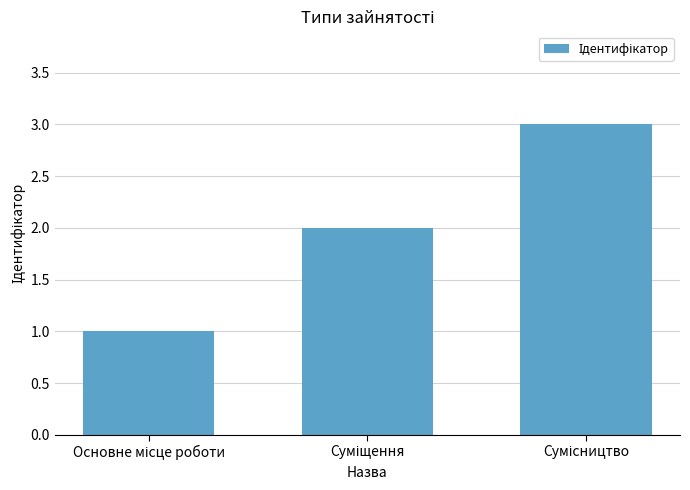

What is the difference between the maximum and minimum values?

2